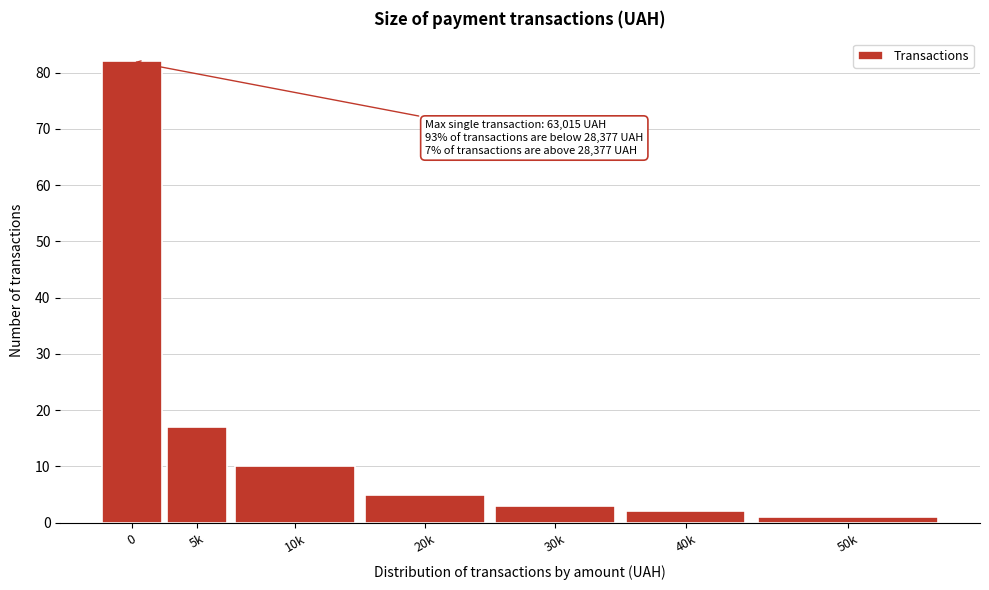

Reading left to right, transcribe all the data shown in this chart.

0=82	5k=17	10k=10	20k=5	30k=3	40k=2	50k=1